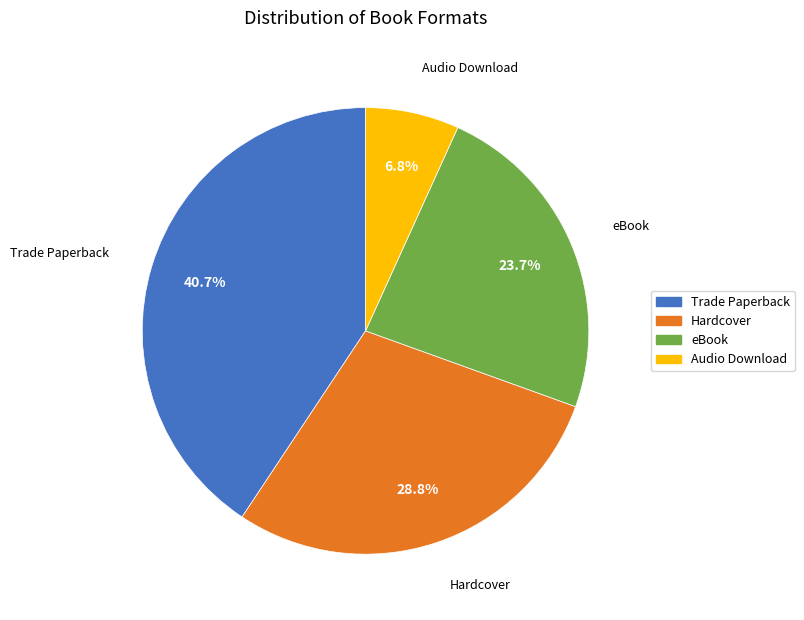

To the nearest percent, what is the difference between the largest and smallest slice percentages?

34%